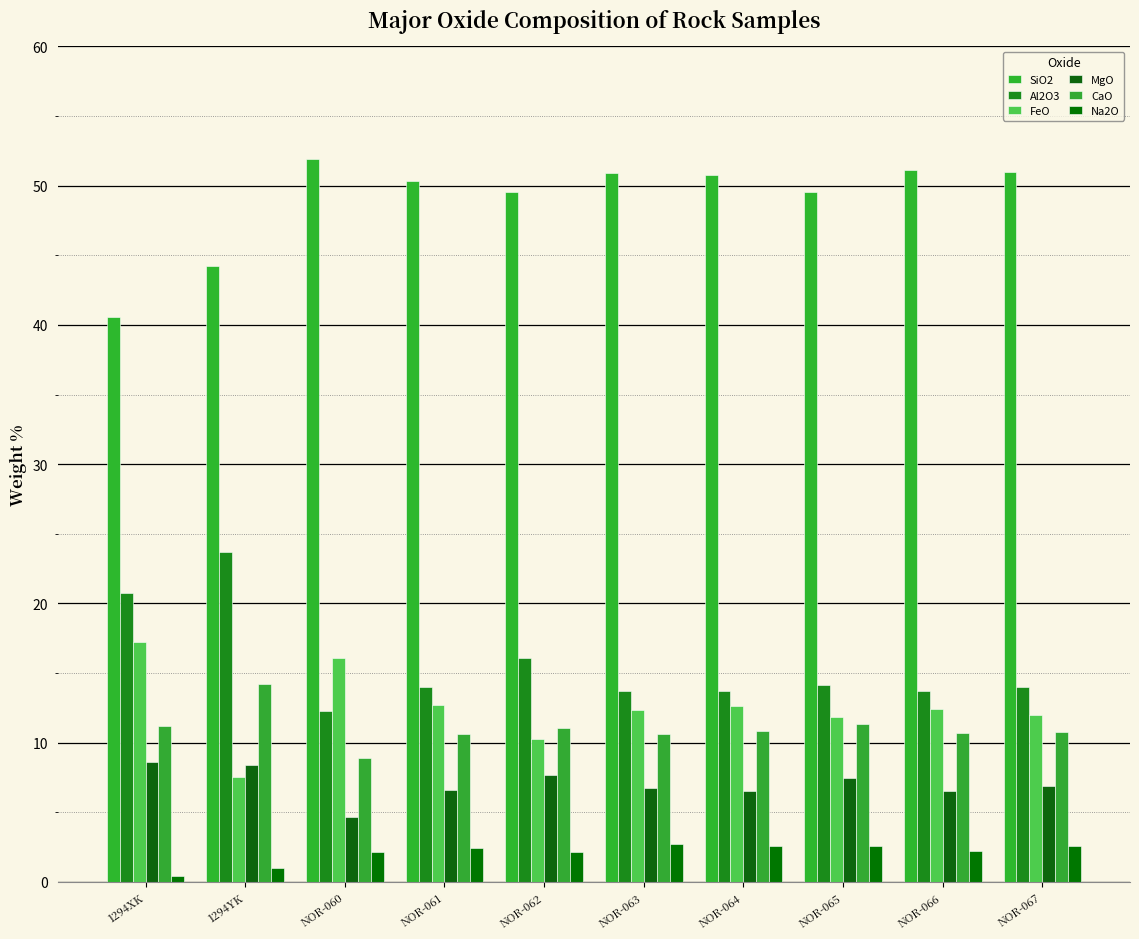

What is the difference between the maximum and minimum values in the SiO2 series?

11.4